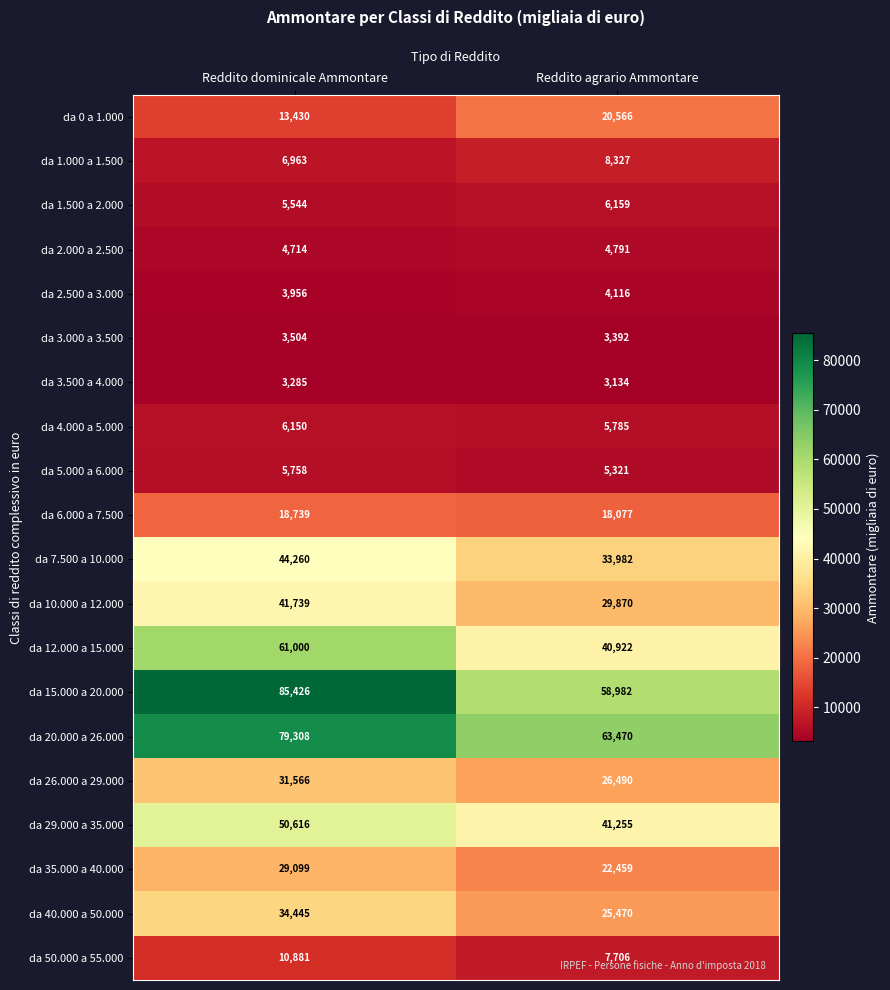

Rank the series at Reddito dominicale Ammontare from lowest to highest value.

da 3.500 a 4.000, da 3.000 a 3.500, da 2.500 a 3.000, da 2.000 a 2.500, da 1.500 a 2.000, da 5.000 a 6.000, da 4.000 a 5.000, da 1.000 a 1.500, da 50.000 a 55.000, da 0 a 1.000, da 6.000 a 7.500, da 35.000 a 40.000, da 26.000 a 29.000, da 40.000 a 50.000, da 10.000 a 12.000, da 7.500 a 10.000, da 29.000 a 35.000, da 12.000 a 15.000, da 20.000 a 26.000, da 15.000 a 20.000